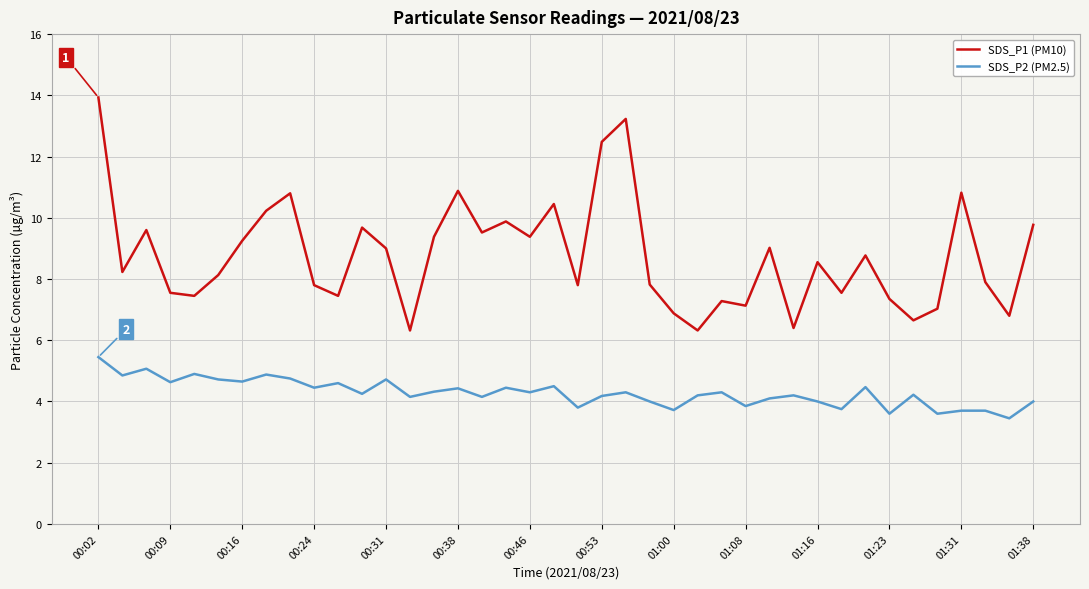

What is the maximum value shown in the chart?

13.9